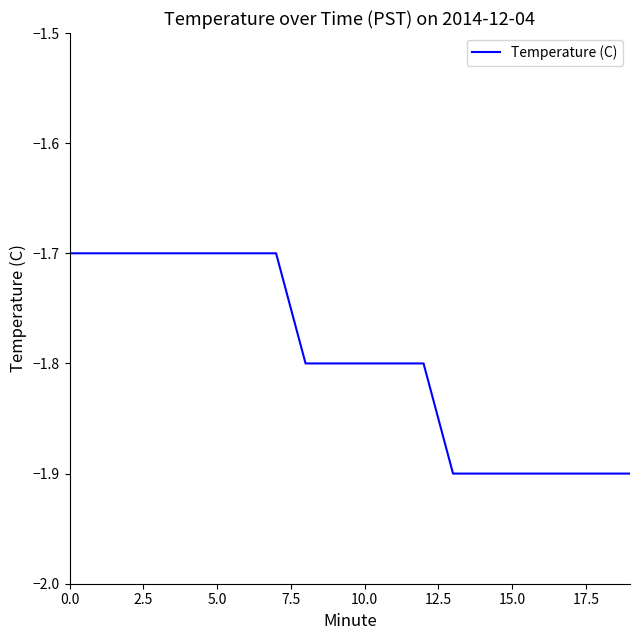

What is the minimum value shown in the chart?

-1.9